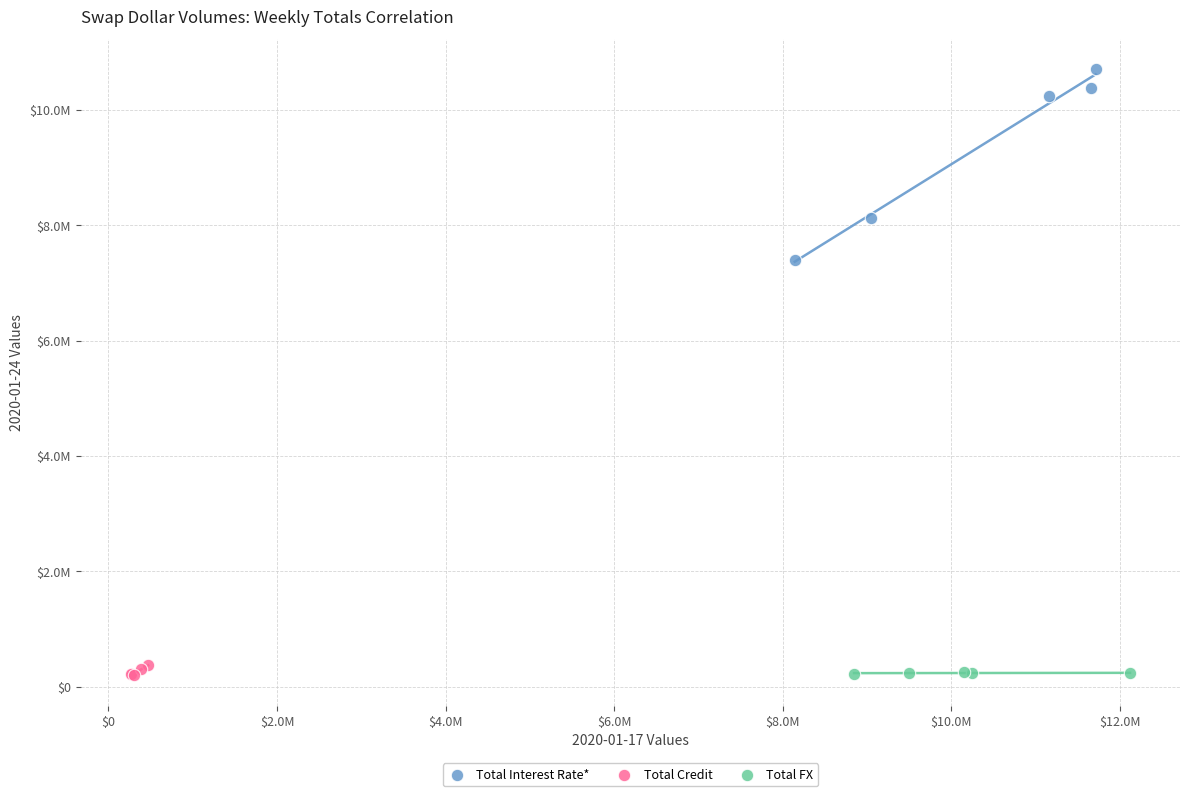

What are all the series names shown in the legend?

Total Interest Rate*, Total Credit, Total FX